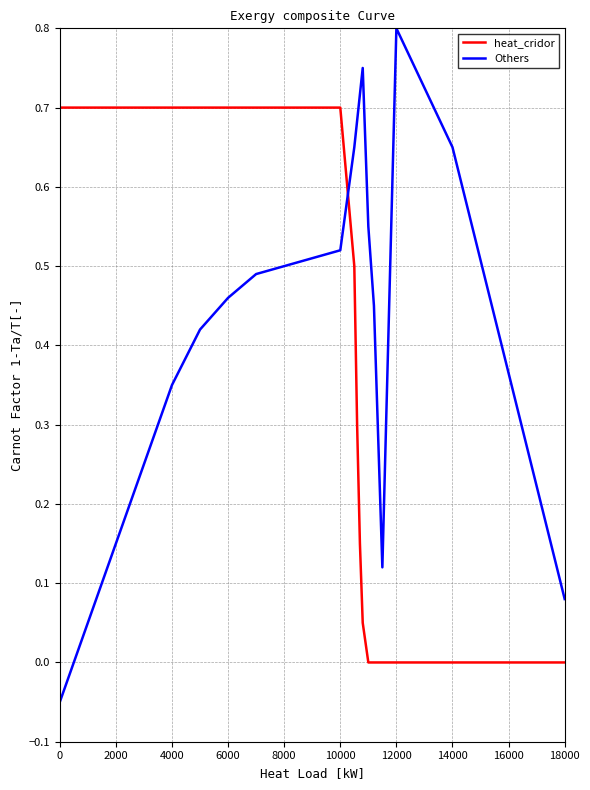

What is the highest value of the heat_cridor series?

0.7